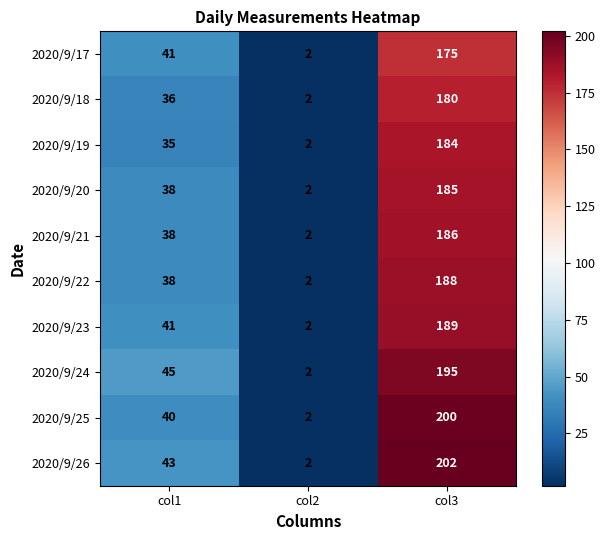

The value of 2020/9/23 at col3 is 189. True or false?

True